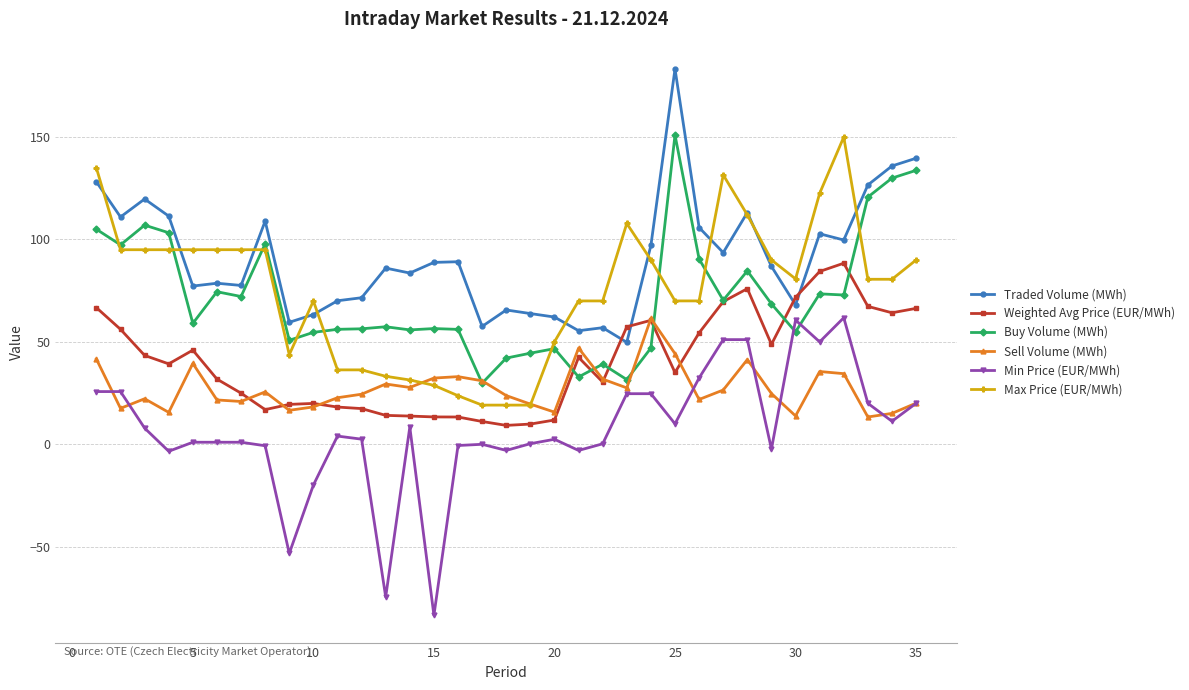

What is the value of the Weighted Avg Price (EUR/MWh) point at the 32nd from the left?

88.4